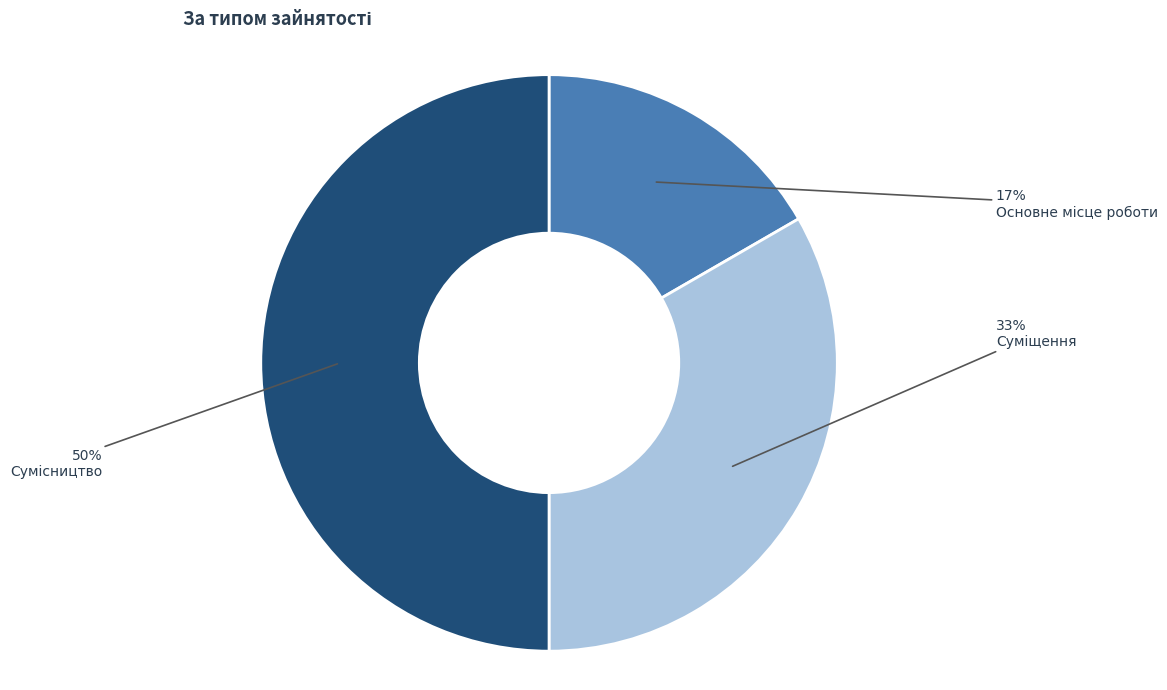

To the nearest percent, what is the average slice percentage?

33%